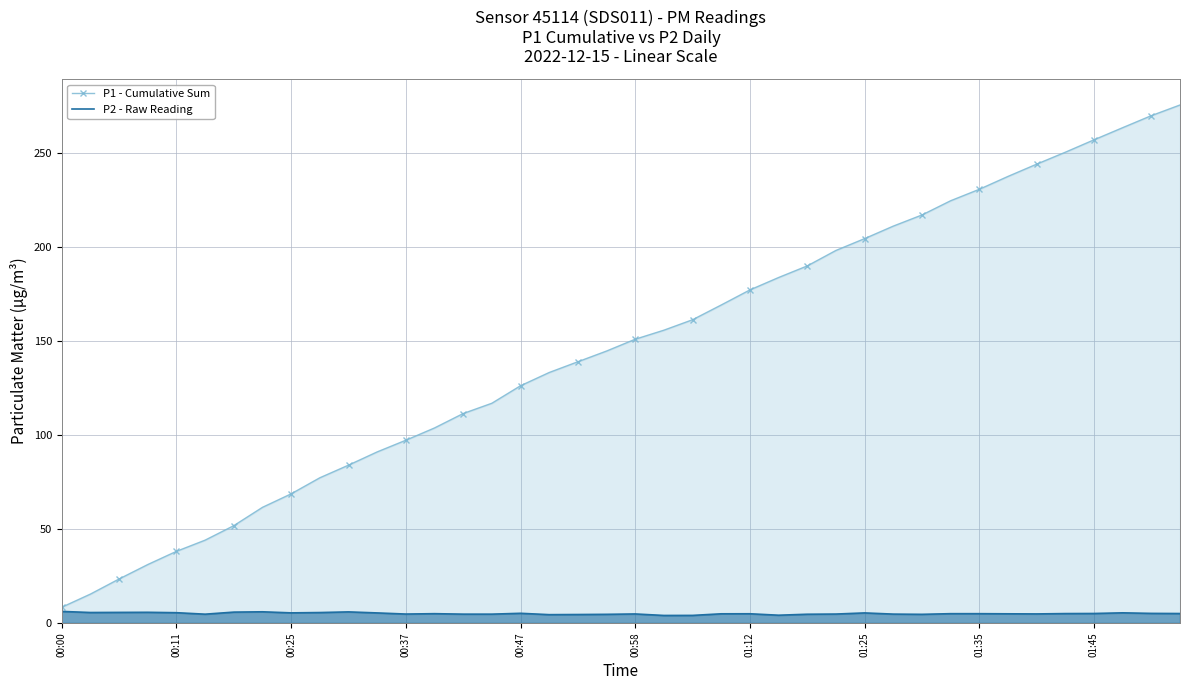

What is the total value across all series at 00:58?

155.9